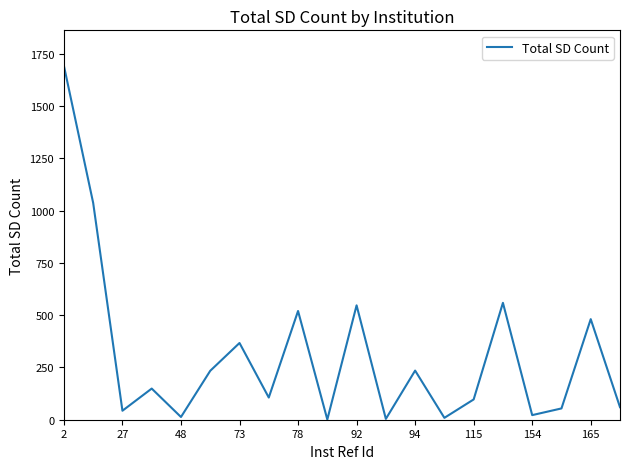

What is the greatest value displayed?

1693